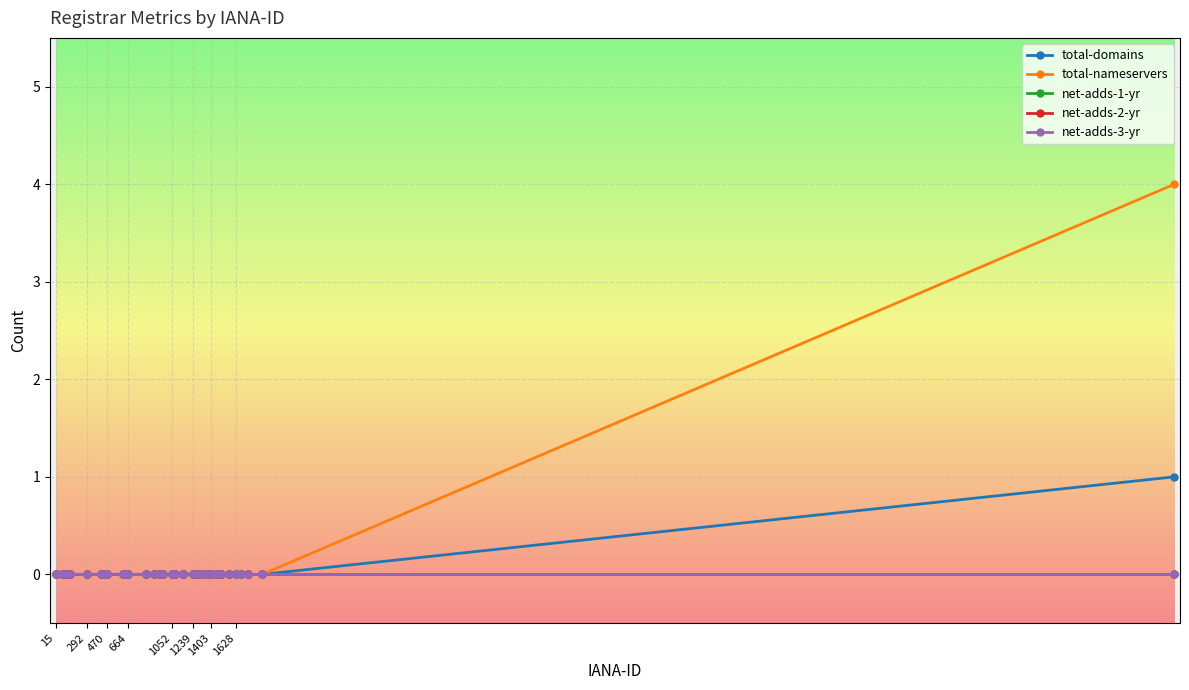

True or false: total-nameservers and net-adds-3-yr intersect in this chart.

False